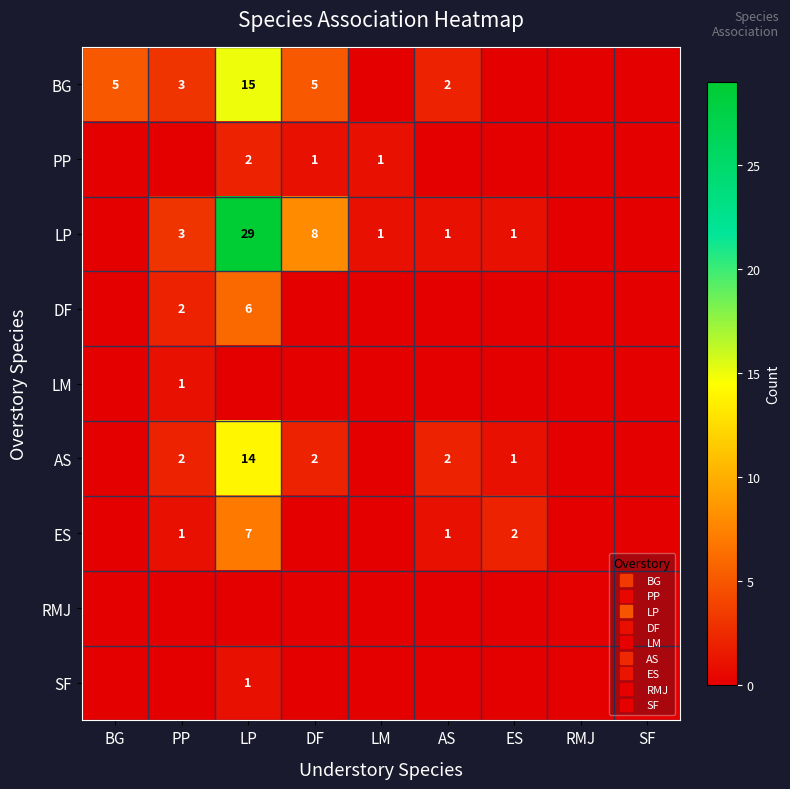

What is the difference between the BG values at PP and LM?

3